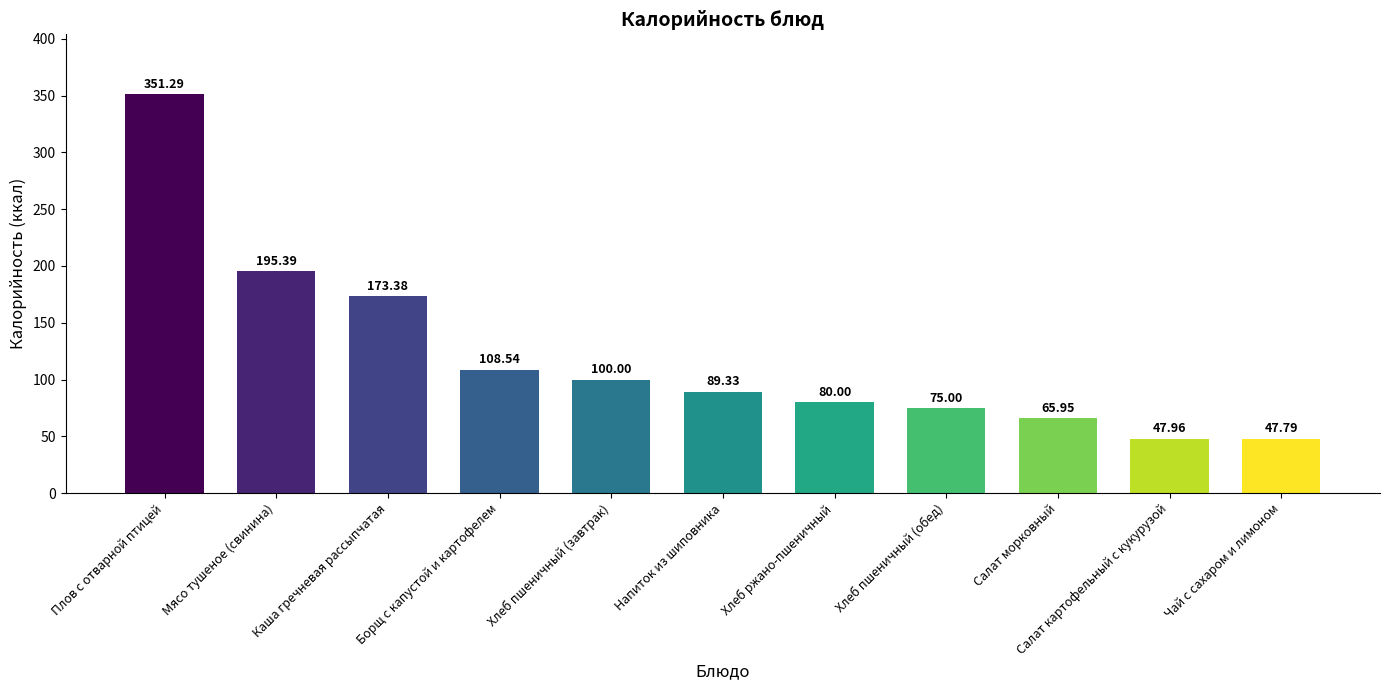

What is the label of the 4th bar from the left?

Борщ с капустой и картофелем